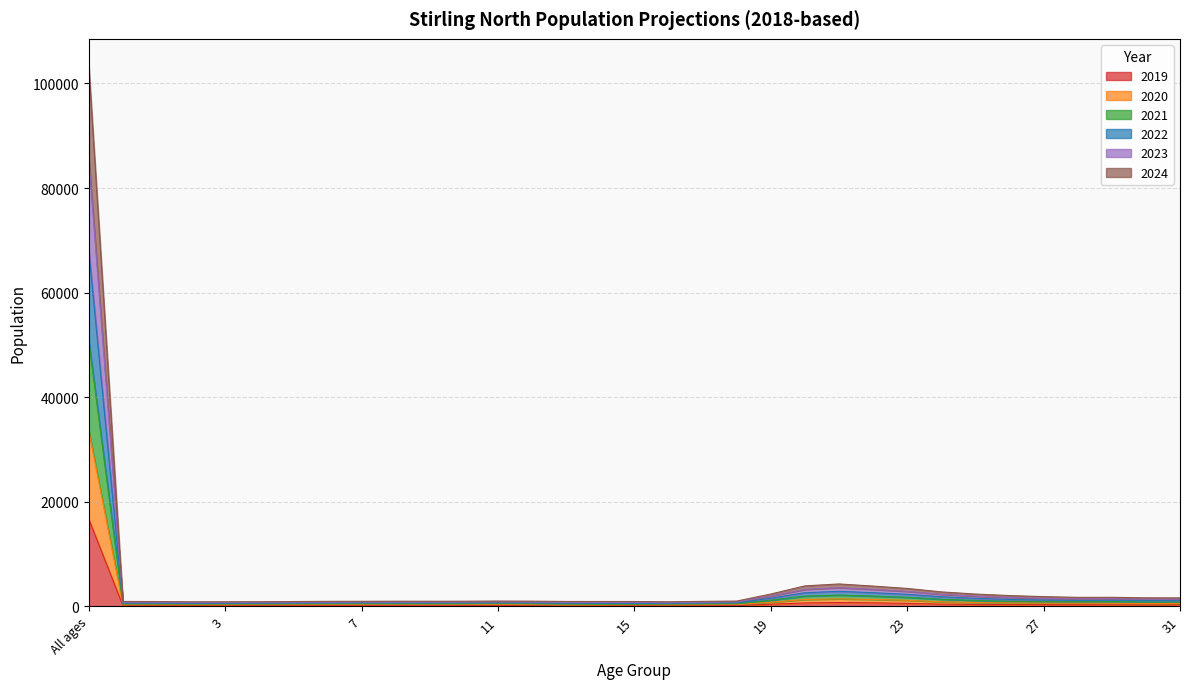

At which label does 2019 reach its peak?

All ages